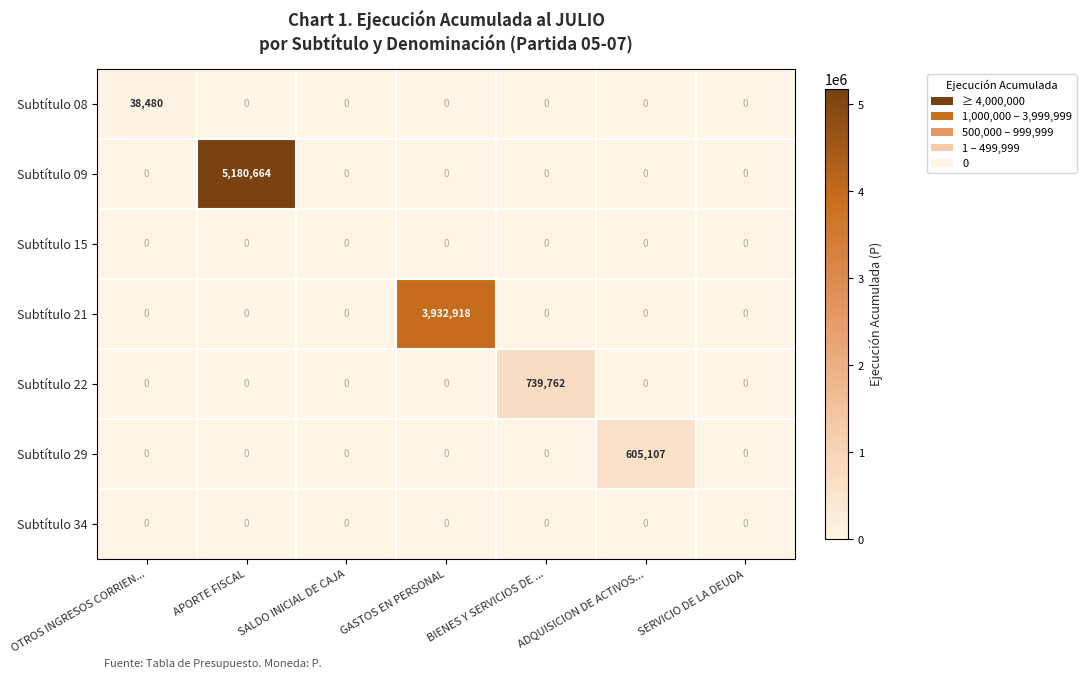

Is the value of Subtítulo 08 at OTROS INGRESOS CORRIEN... greater than the value of Subtítulo 34 at APORTE FISCAL?

Yes